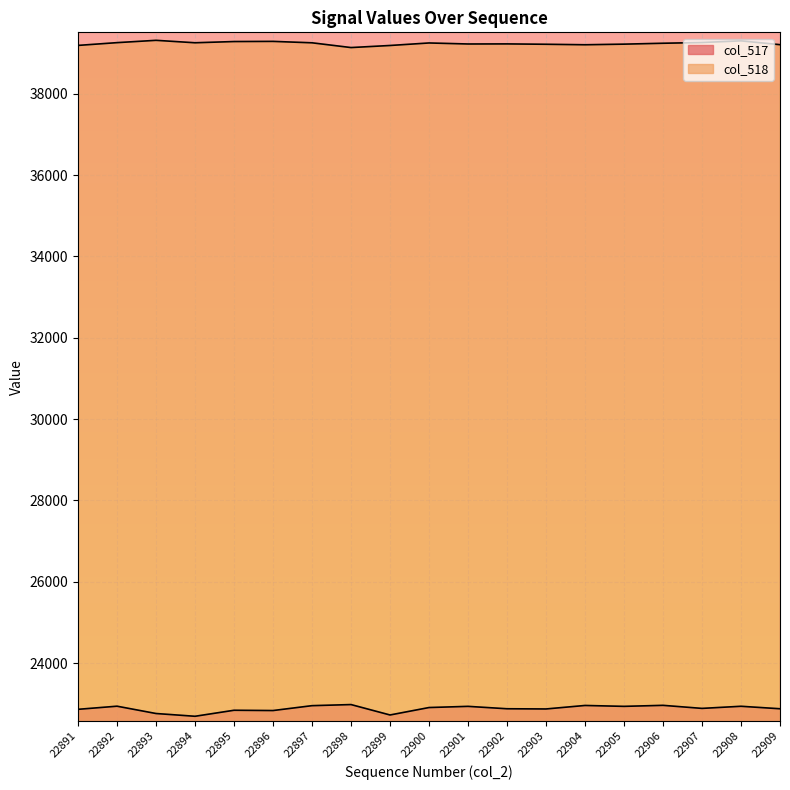

What is the difference between the col_518 values at 22900 and 22899?

62